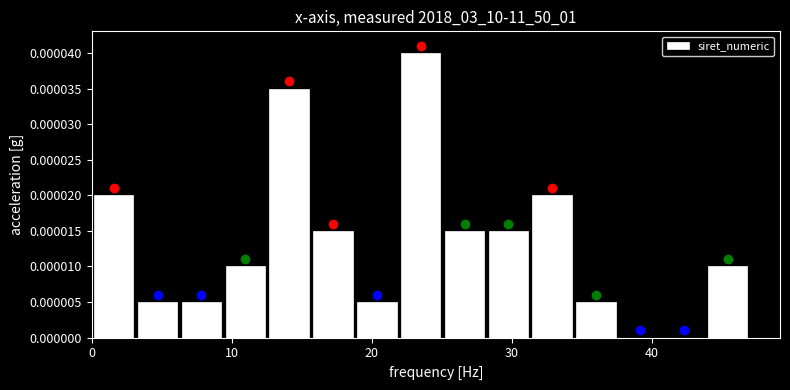

Around what value on the x-axis is the tallest bar? Give the approximate position of its centre, as read against the axis.

24